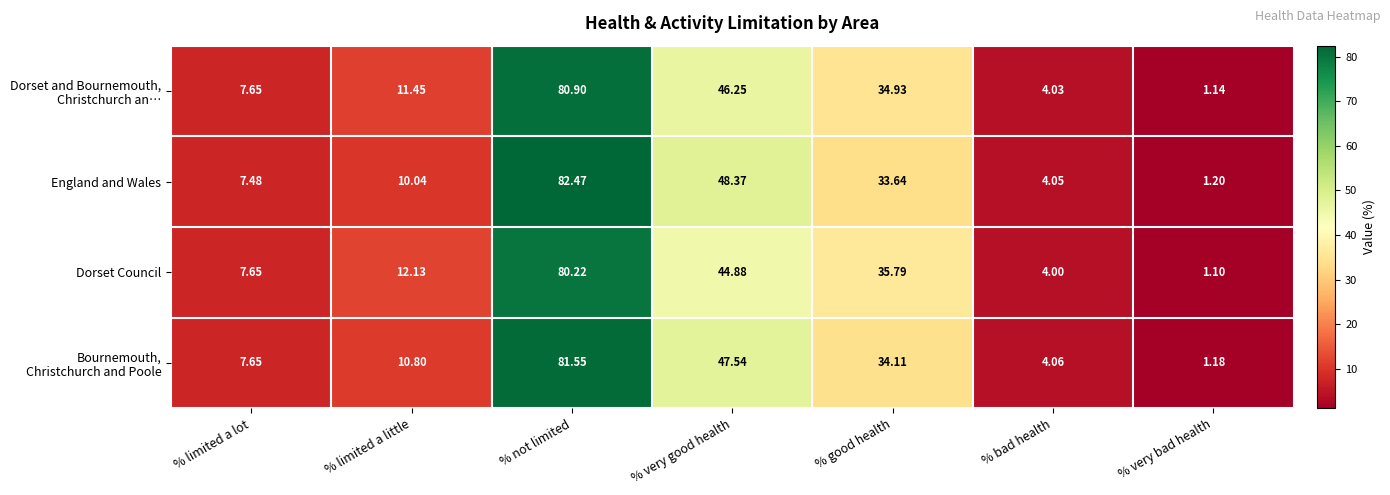

List the labels in order of Dorset Council value, smallest first.

% very bad health, % bad health, % limited a lot, % limited a little, % good health, % very good health, % not limited